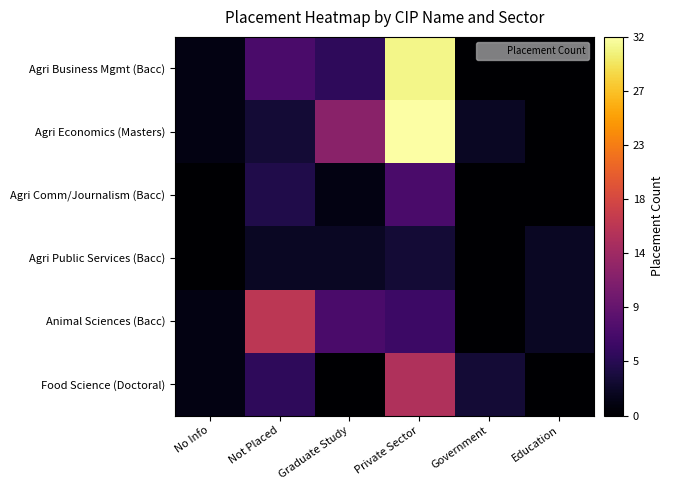

At which category is the sum across all series the highest?

Private Sector